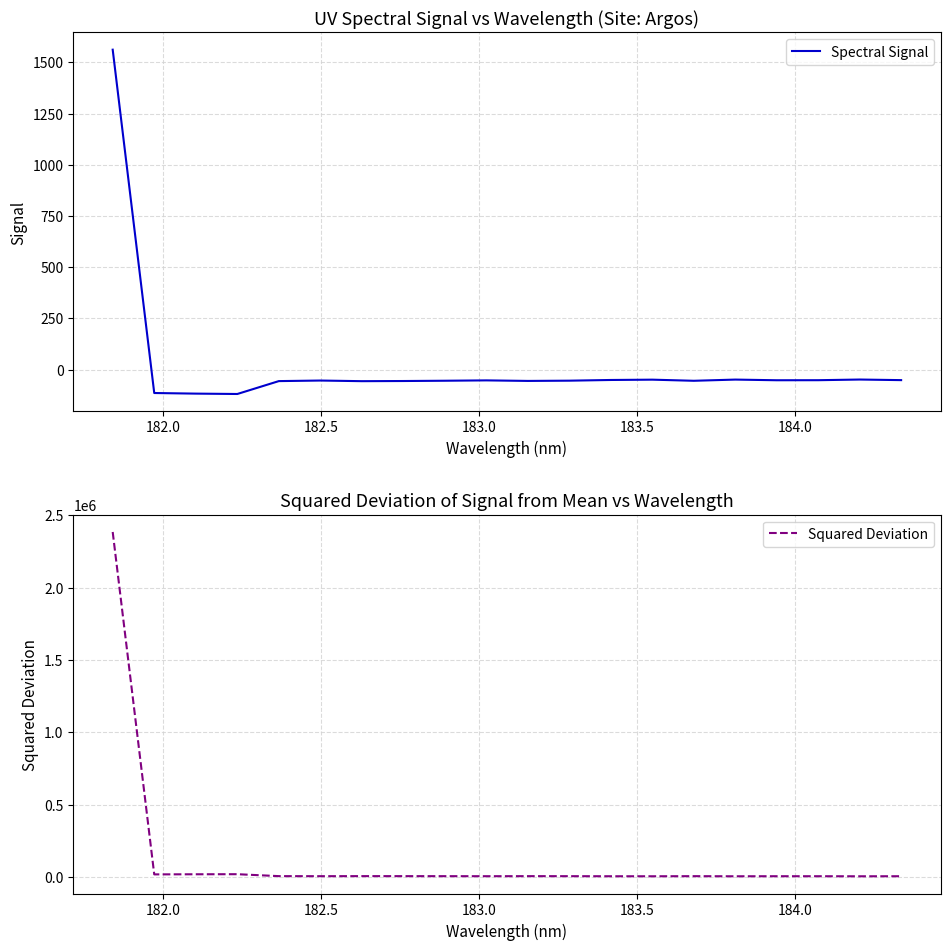

What is the greatest value displayed?

2384236.6